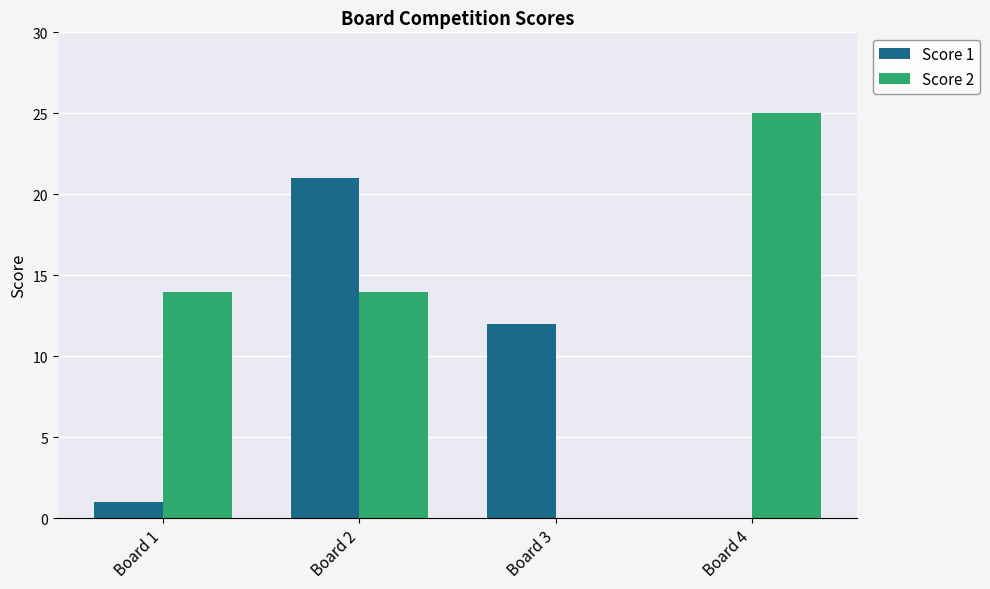

The Score 2 series shows 0 at Board 3. True or false?

True